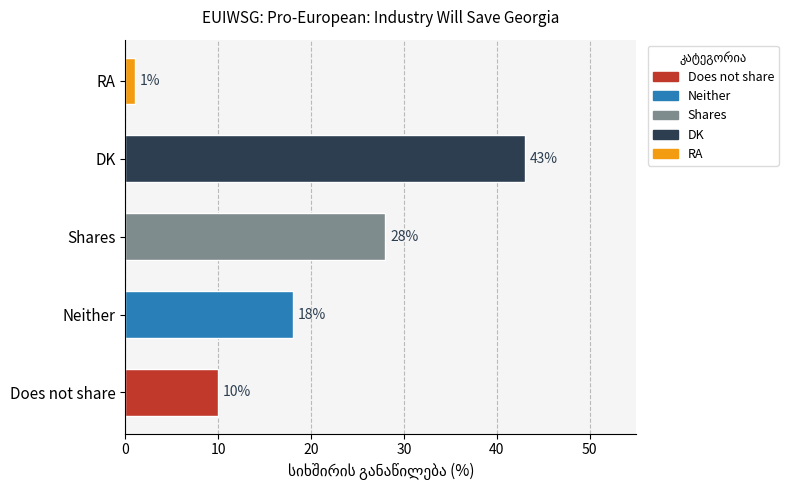

Does the chart contain stacked bars?

No